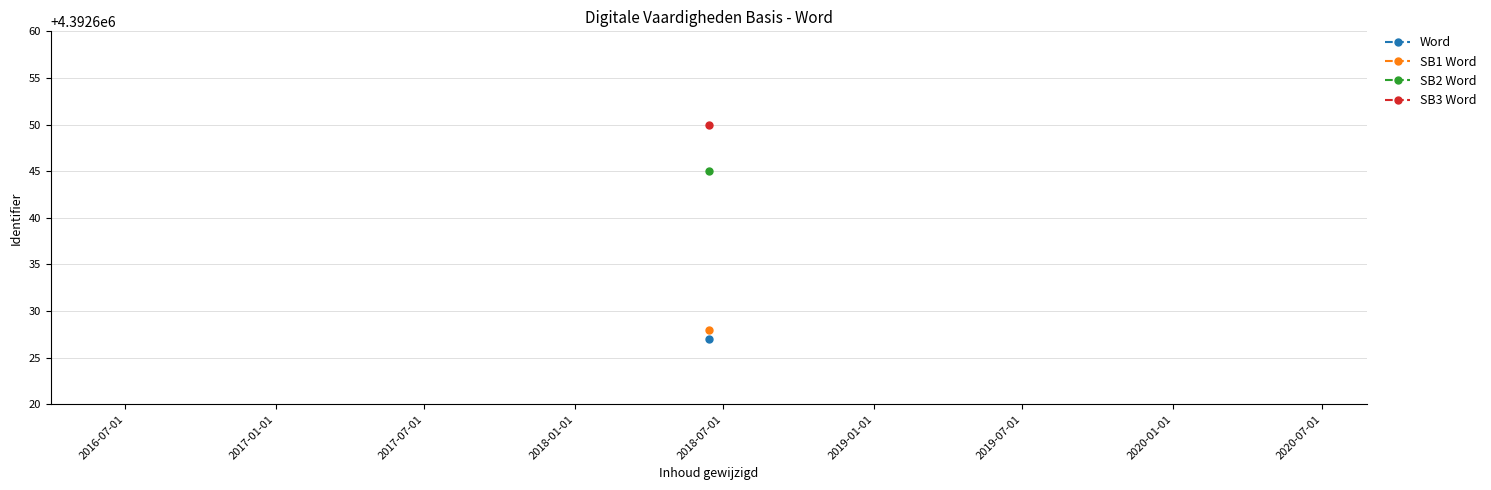

How many data points are above 4392645?

1